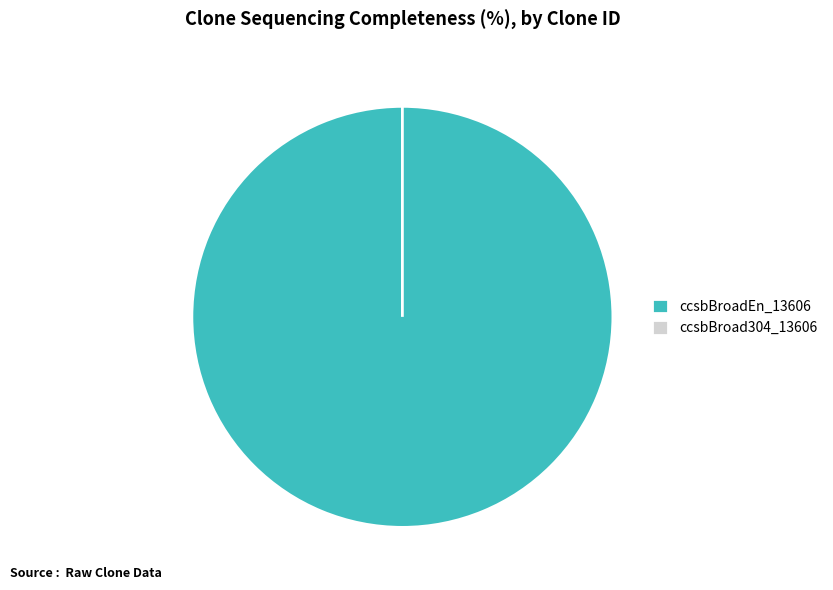

Rank the categories by value from lowest to highest.

ccsbBroad304_13606, ccsbBroadEn_13606